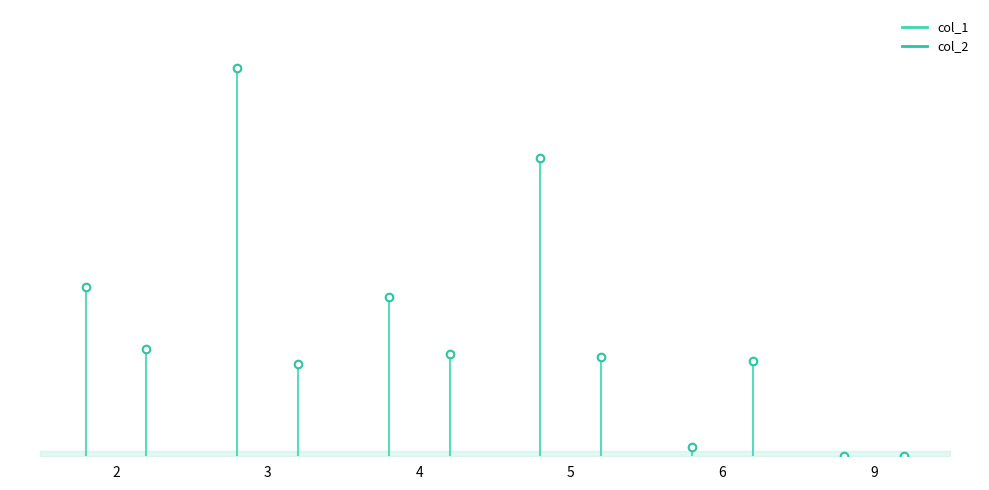

Which series has the largest total across all categories?

col_1 markers